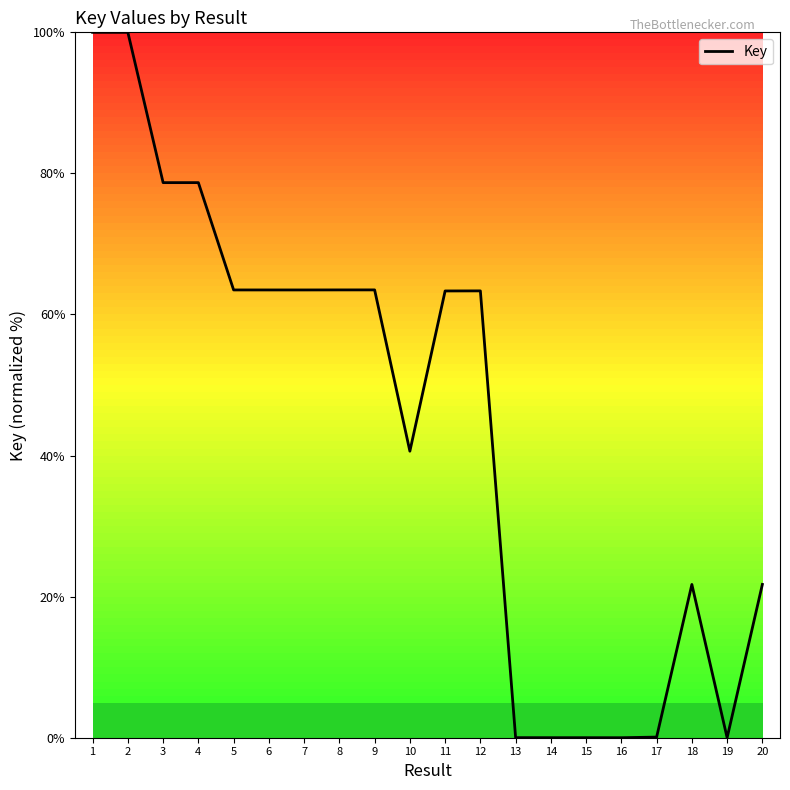

What is the difference between the values at 10 and 18?

18.9